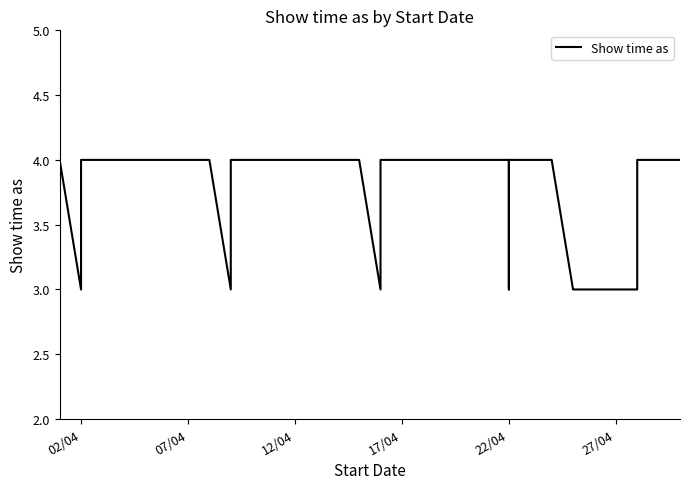

How many lines are shown in the chart?

1